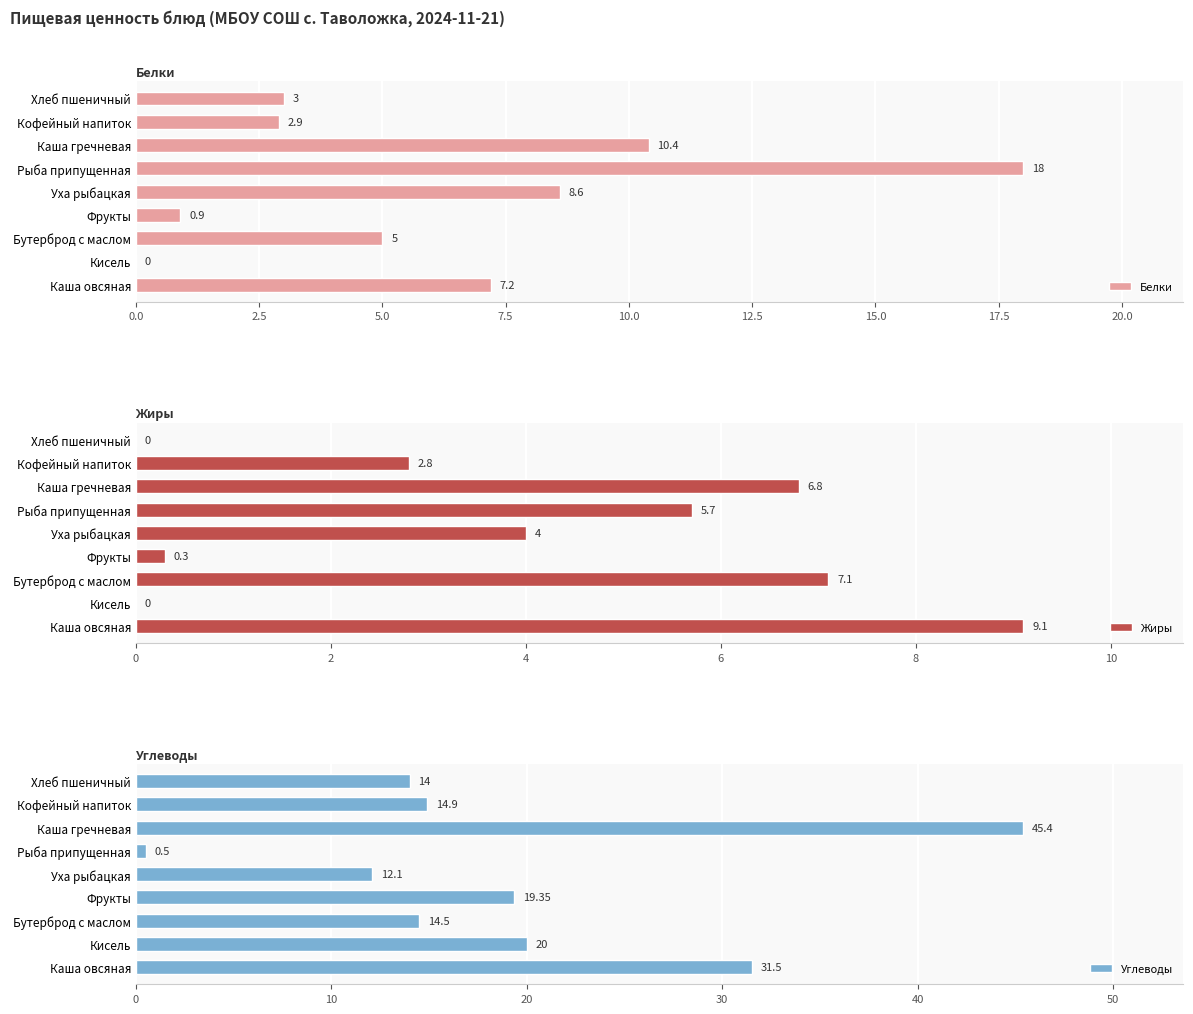

At which label is Белки closest to 9?

Уха рыбацкая